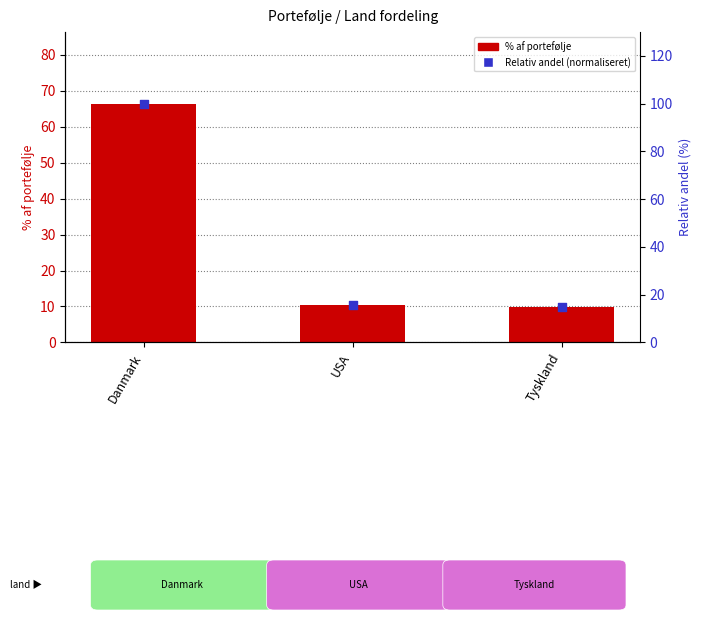

Which series has the largest total across all categories?

Relativ andel (normaliseret)